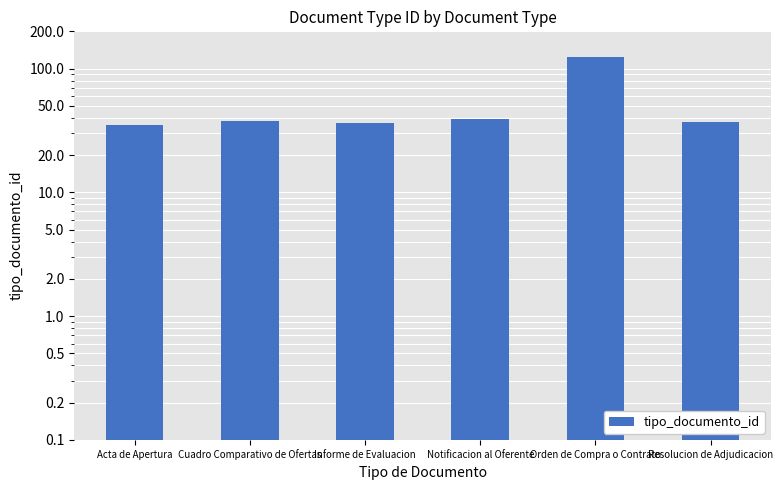

What value does the data have at Informe de Evaluacion?

36